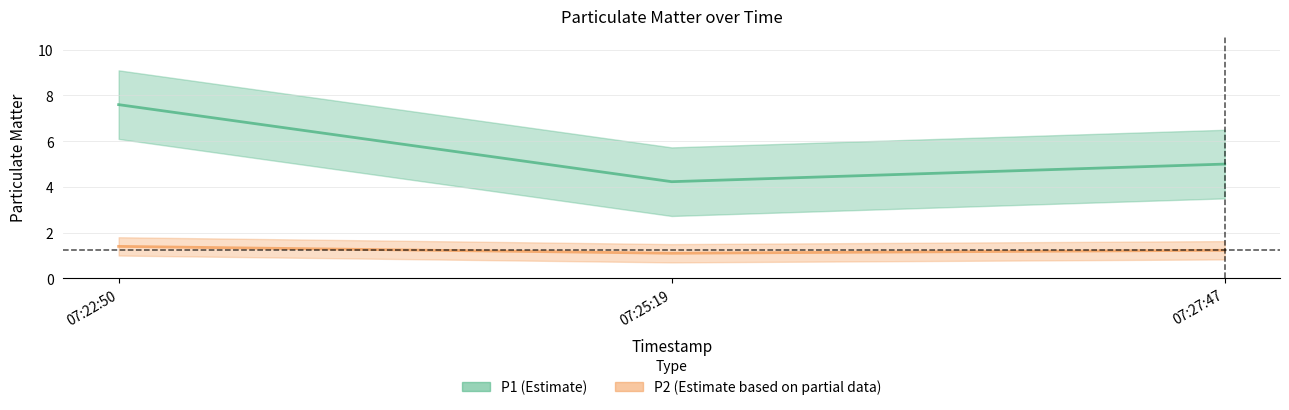

How many distinct data groups are displayed?

2